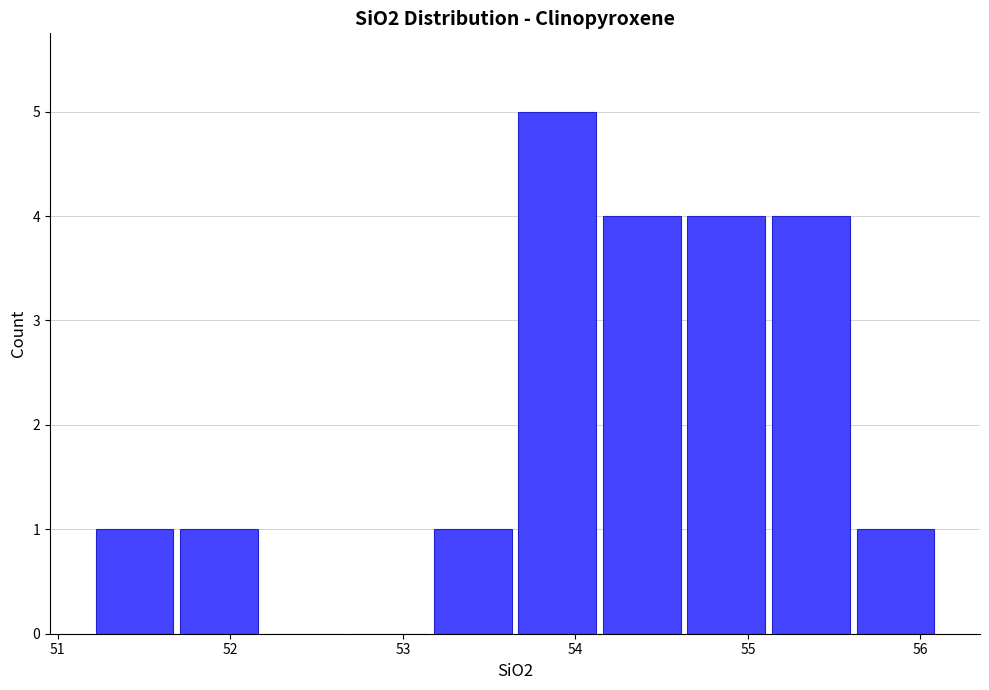

What is the height of the bar covering 53.16 to 53.65 on the x-axis? Neither the bar edges nor the heights are printed on the chart, so give them approximately, as read against the axes.

1